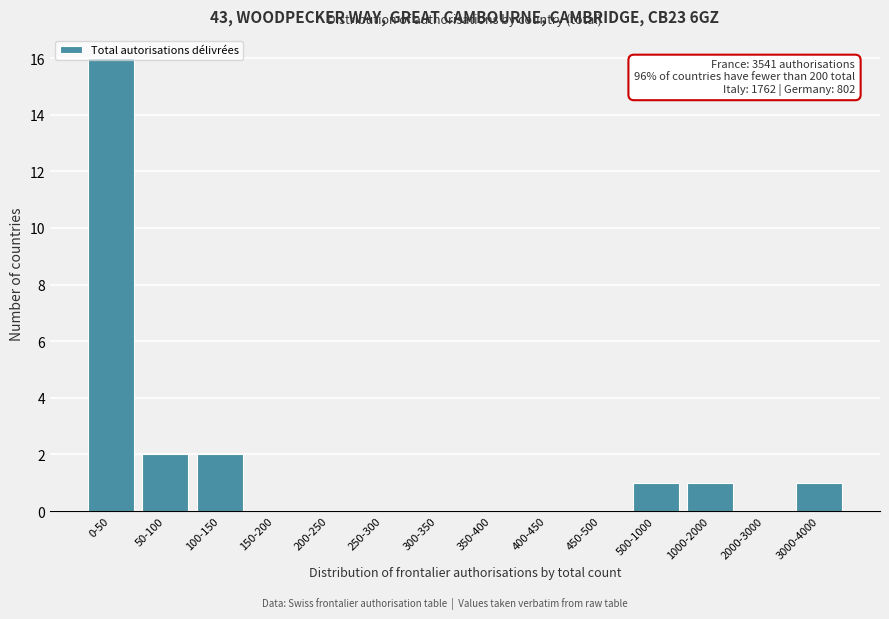

What is the greatest value displayed?

16